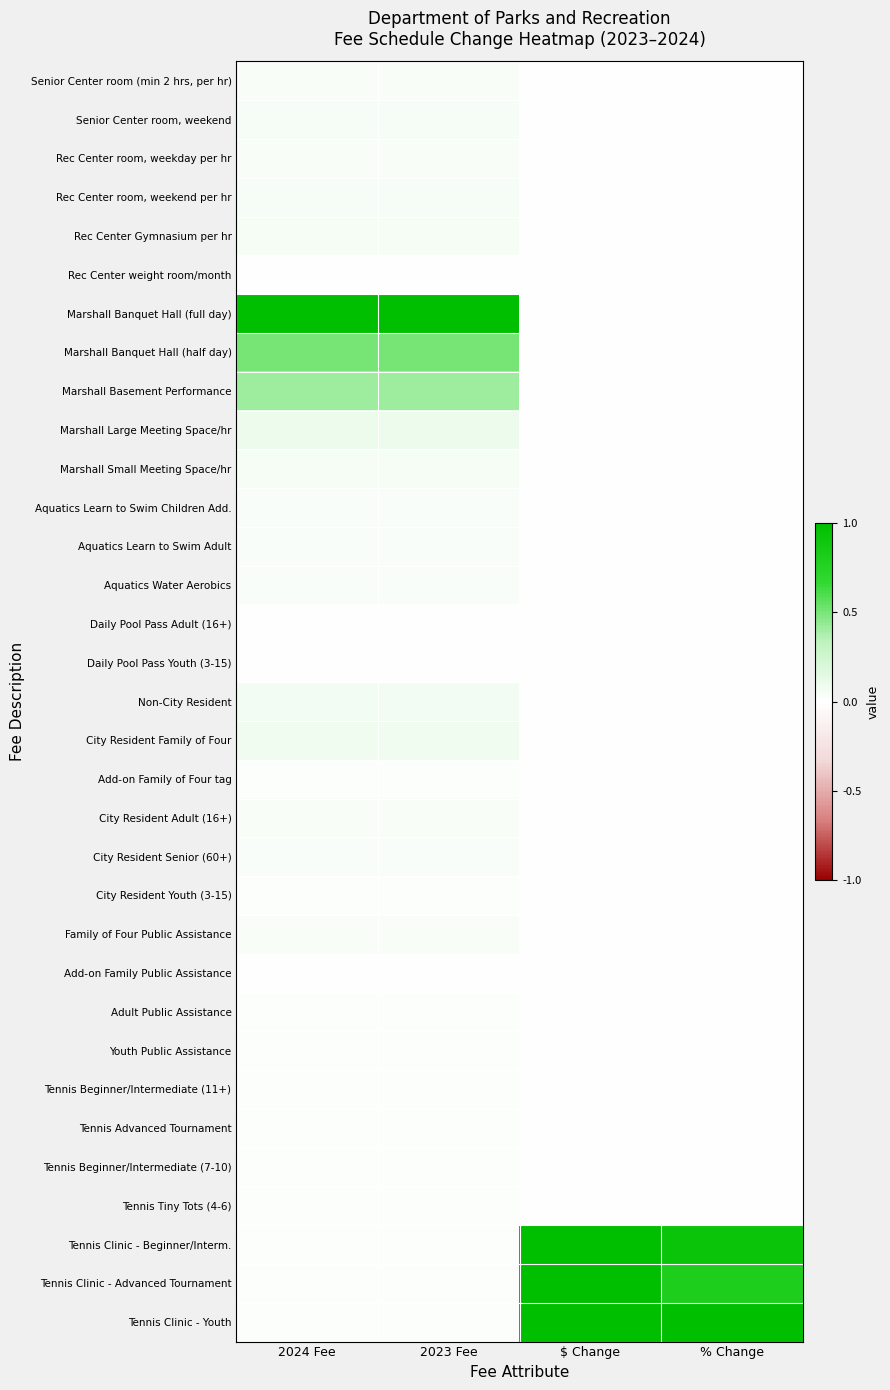

Which label corresponds to the largest value in the chart?

2024 Fee